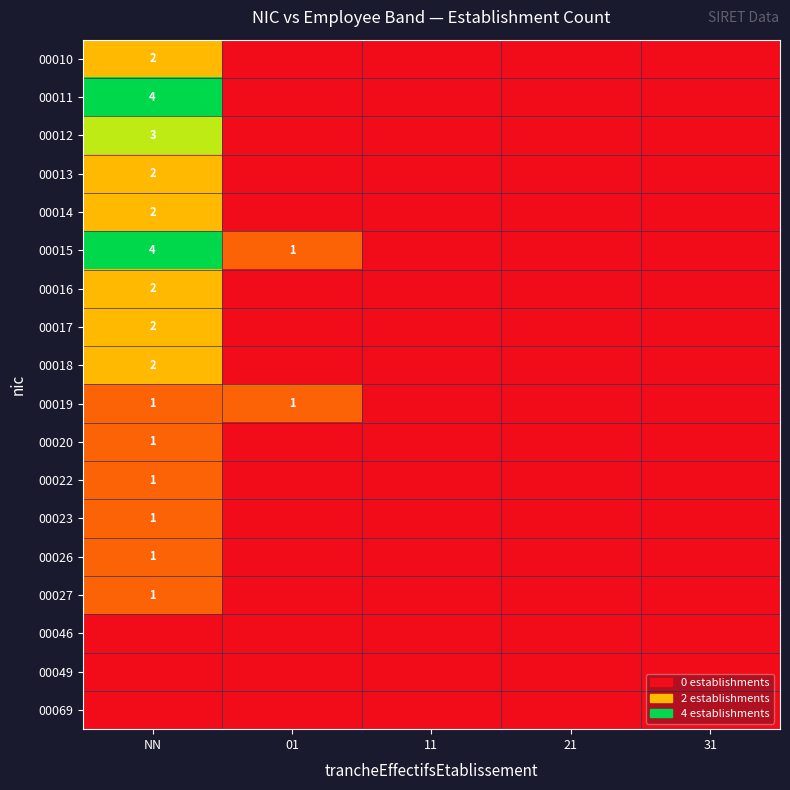

True or false: 00015 has a value of 1 at 01.

True